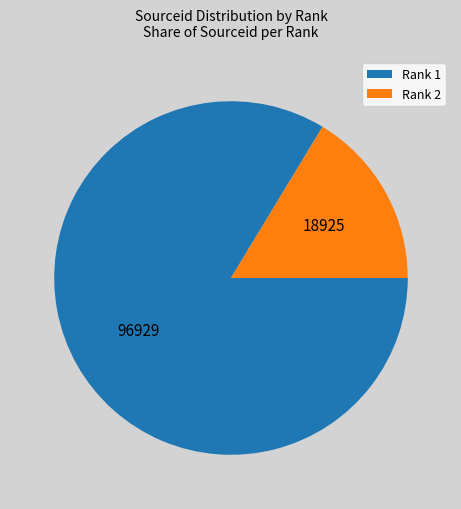

Do Rank 2 and Rank 1 together represent more than half of the pie?

Yes